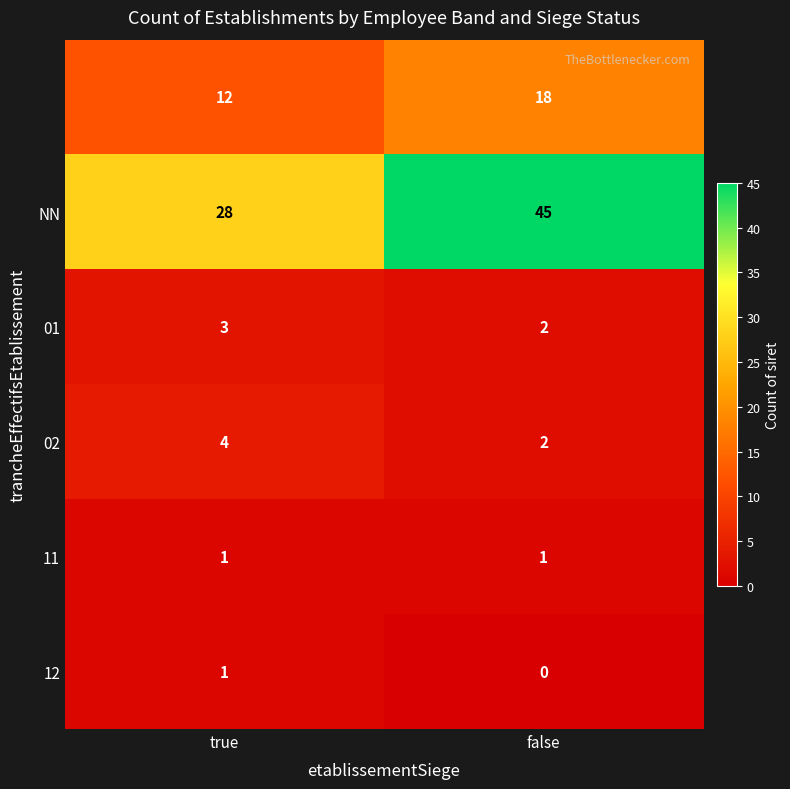

Which category has the lowest value across all series?

false